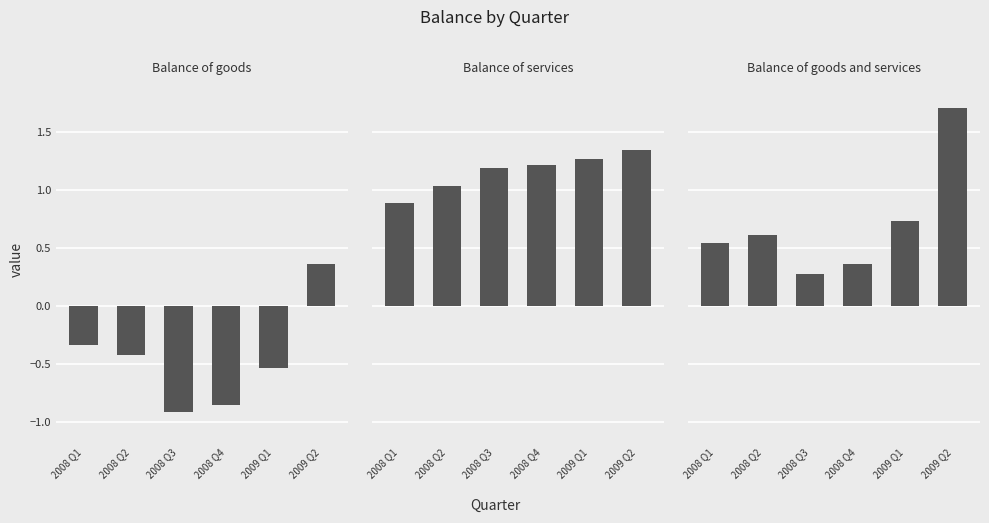

Reading right to left, what are all the values shown in this chart?

Balance of goods: 2009 Q2=0.4	2009 Q1=-0.5	2008 Q4=-0.9	2008 Q3=-0.9	2008 Q2=-0.4	2008 Q1=-0.3
Balance of services: 2009 Q2=1.3	2009 Q1=1.3	2008 Q4=1.2	2008 Q3=1.2	2008 Q2=1.0	2008 Q1=0.9
Balance of goods and services: 2009 Q2=1.7	2009 Q1=0.7	2008 Q4=0.4	2008 Q3=0.3	2008 Q2=0.6	2008 Q1=0.5